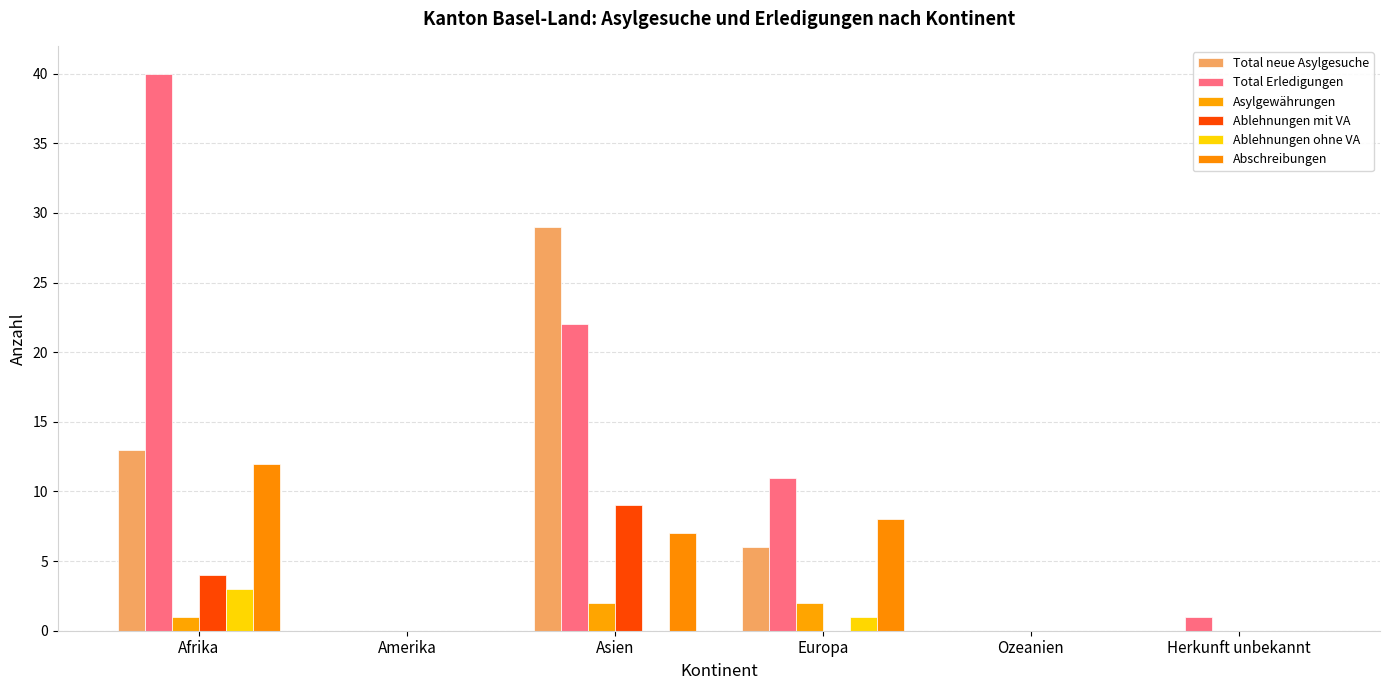

Are the bars horizontal?

No